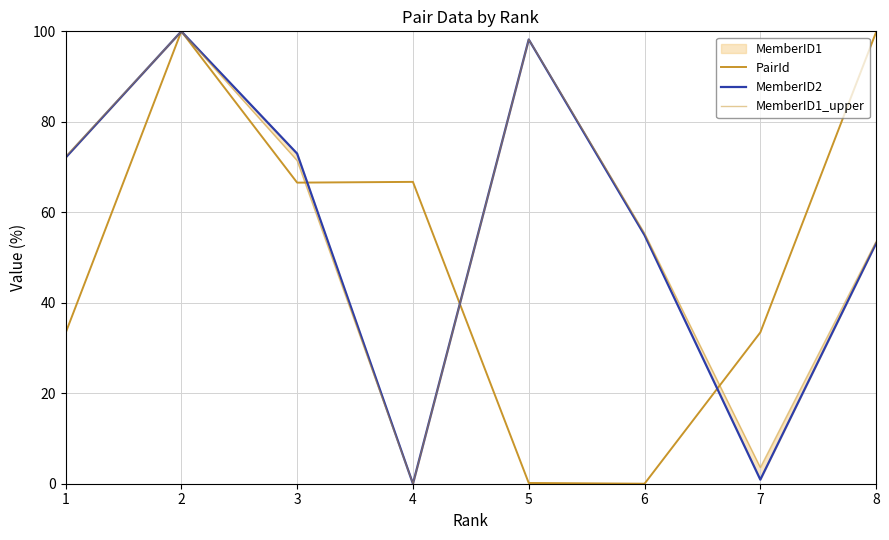

What is the value of the MemberID1_upper point at the 2nd from the left?

100.0